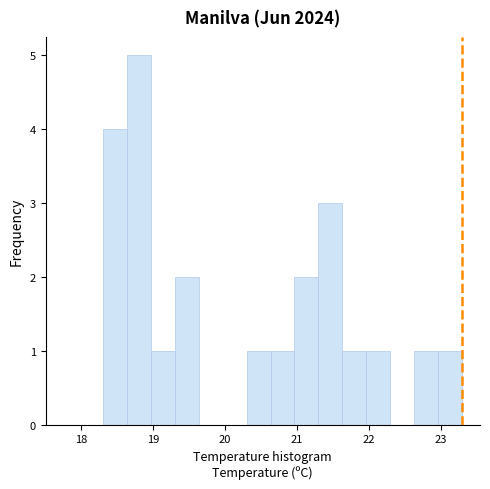

Around what value on the x-axis is the tallest bar? Give the approximate position of its centre, as read against the axis.

18.8